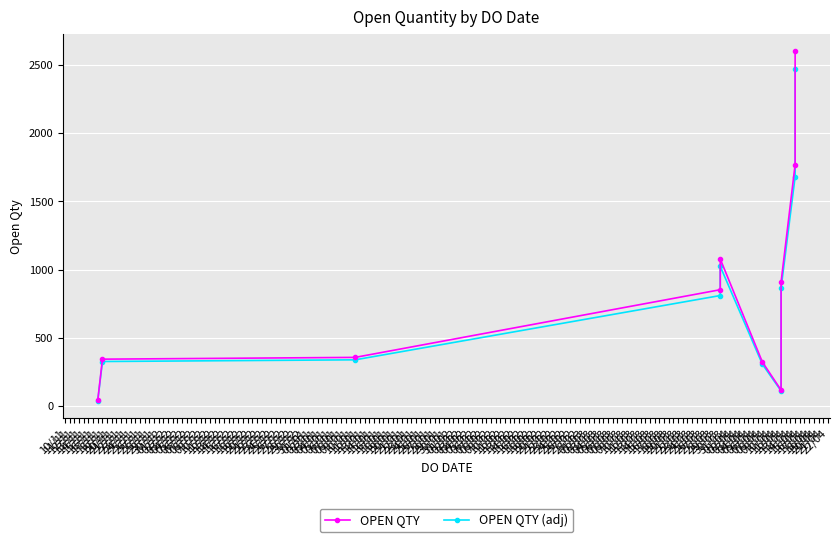

What is the average value of the OPEN QTY (adj) series?

797.5